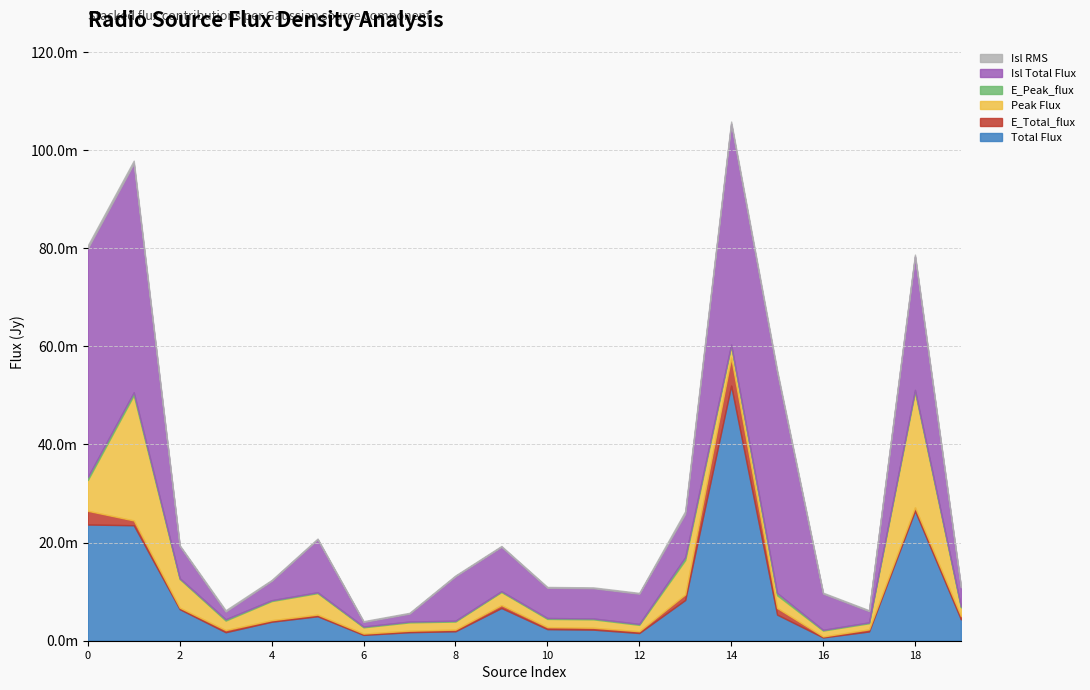

True or false: Total_flux has a value of 0.0 at 12.

True